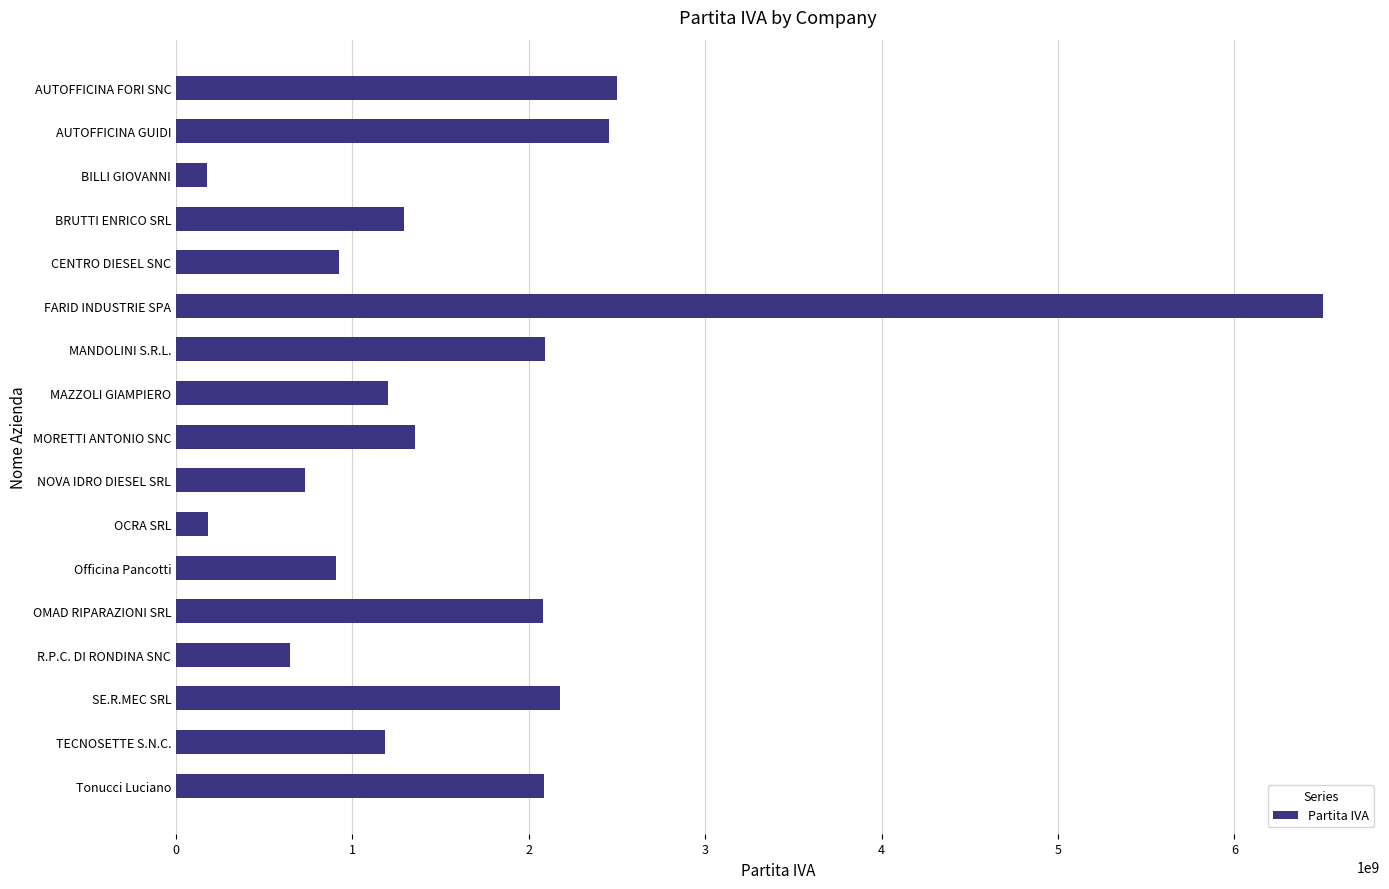

What is the label of the 8th bar from the top?

MAZZOLI GIAMPIERO